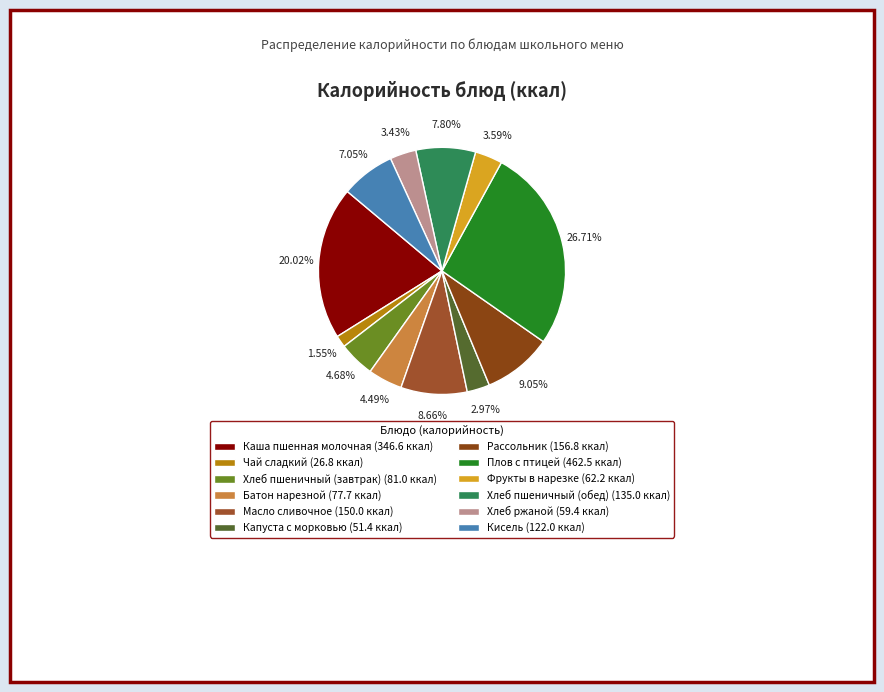

To the nearest percent, what is the average slice percentage?

8%